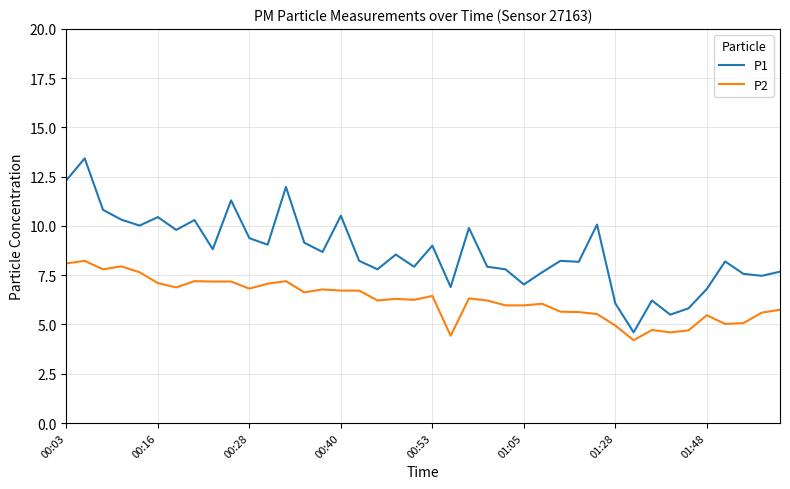

True or false: P2 and P1 cross at least once.

False